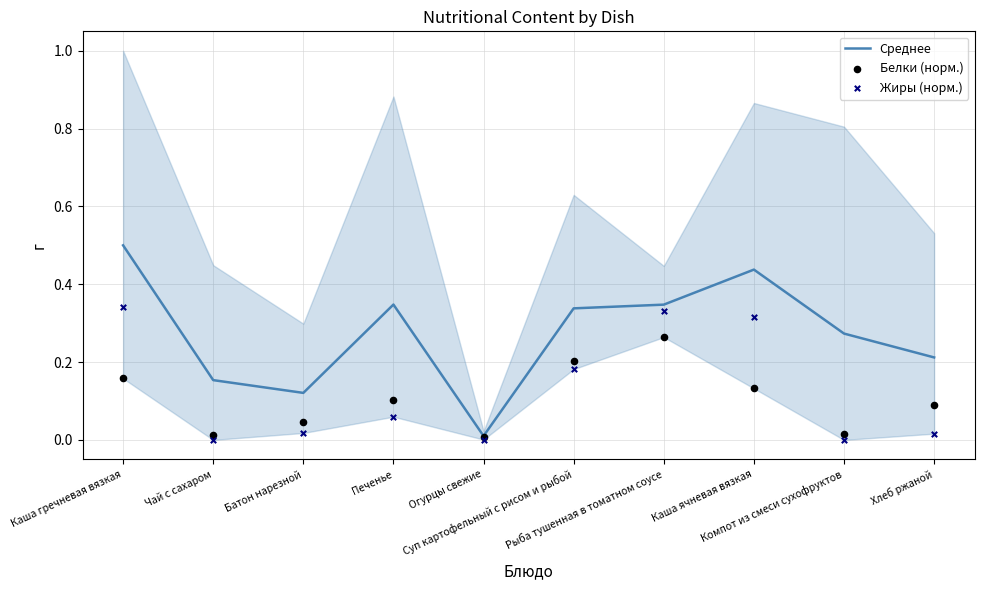

What are all the series names shown in the legend?

Среднее, Белки (норм.), Жиры (норм.)